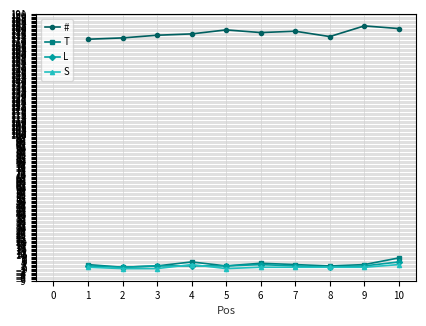

True or false: S and # cross at least once.

False